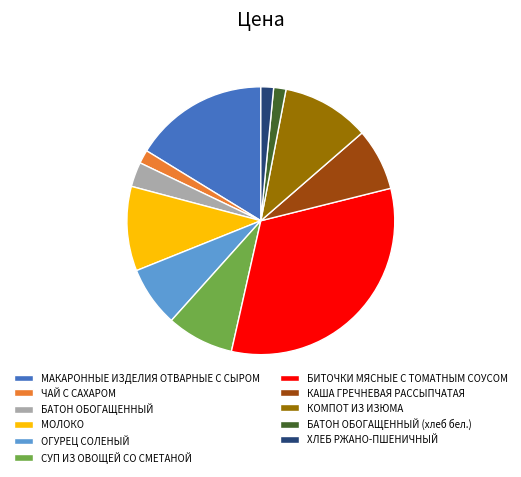

Between ОГУРЕЦ СОЛЕНЫЙ and БАТОН ОБОГАЩЕННЫЙ (хлеб бел.), which is larger?

ОГУРЕЦ СОЛЕНЫЙ